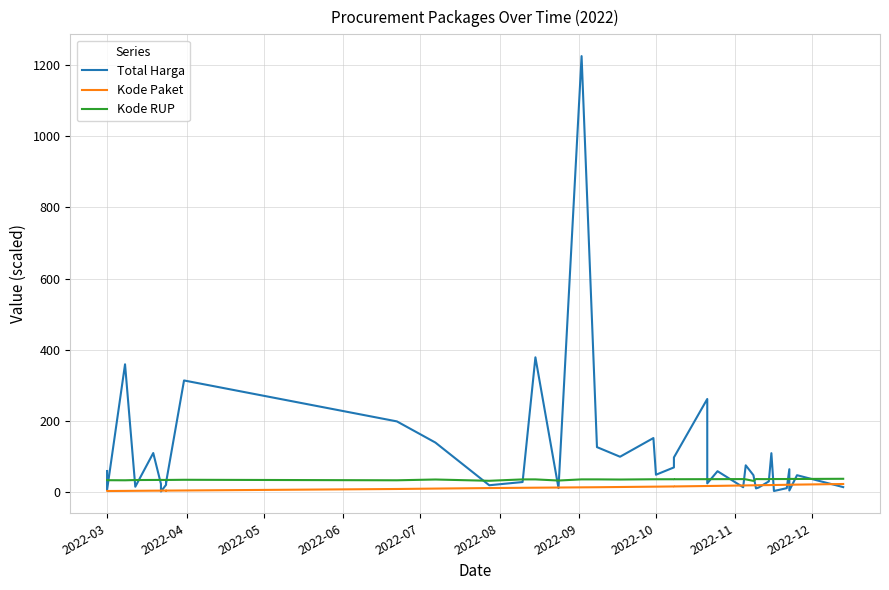

What is the average value of the Total Harga series?

109.4